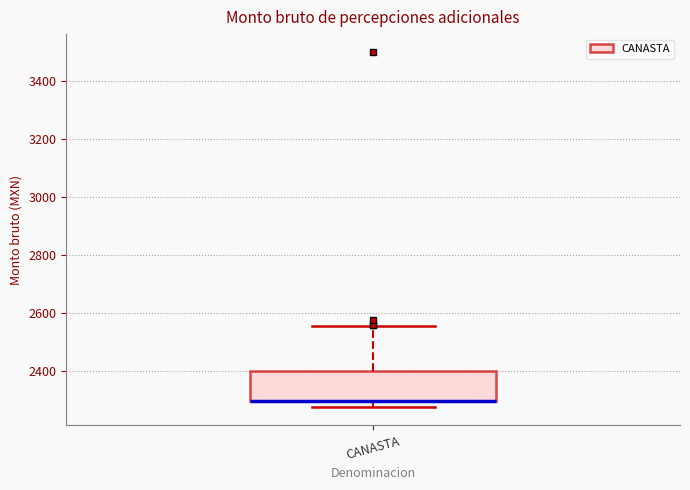

Transcribe this box plot: give where the median line is, the range the box spans, and where the two whiskers end, as read against the y-axis. The values are not printed on the chart, so give them approximately, as read against the axis.

median 2300 (drawn on the box's lower edge), box 2300 to 2400, whiskers 2280 to 2560